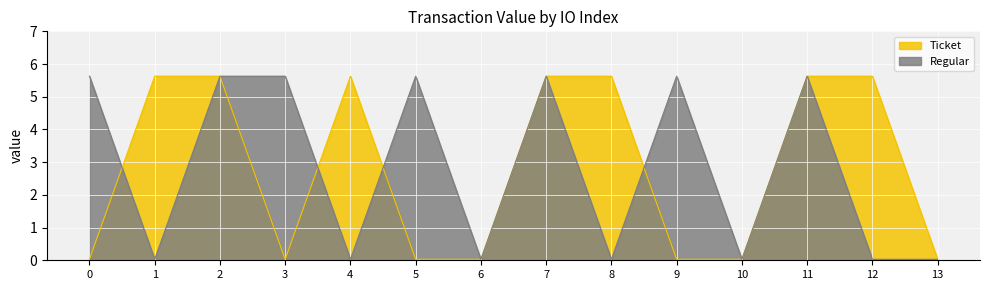

True or false: Regular has more than 1 points higher than both neighbors.

True